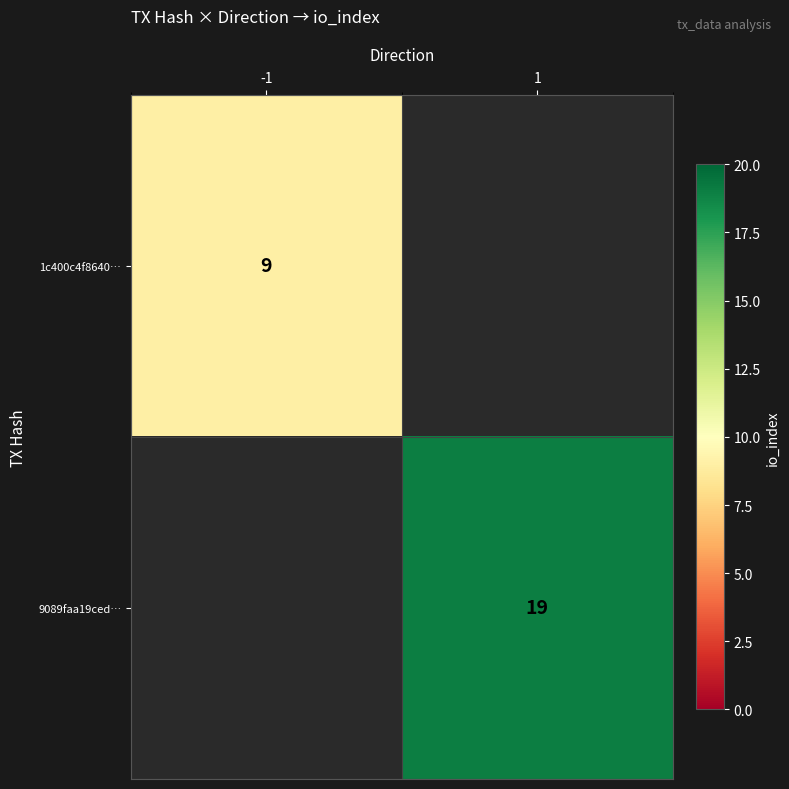

Count the number of data series in this chart.

2